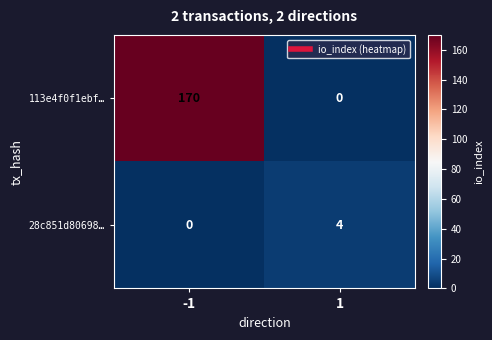

The 28c851d80698… series shows 4 at 1. True or false?

True